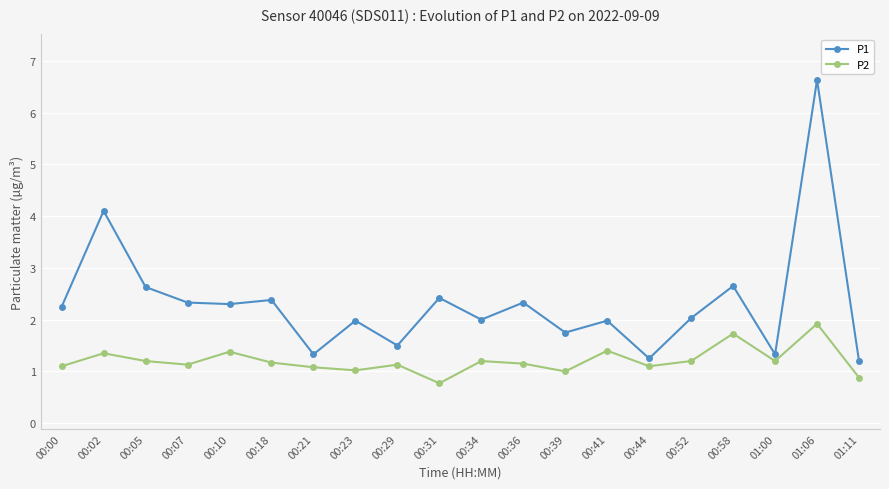

Does the chart have visible grid lines?

Yes